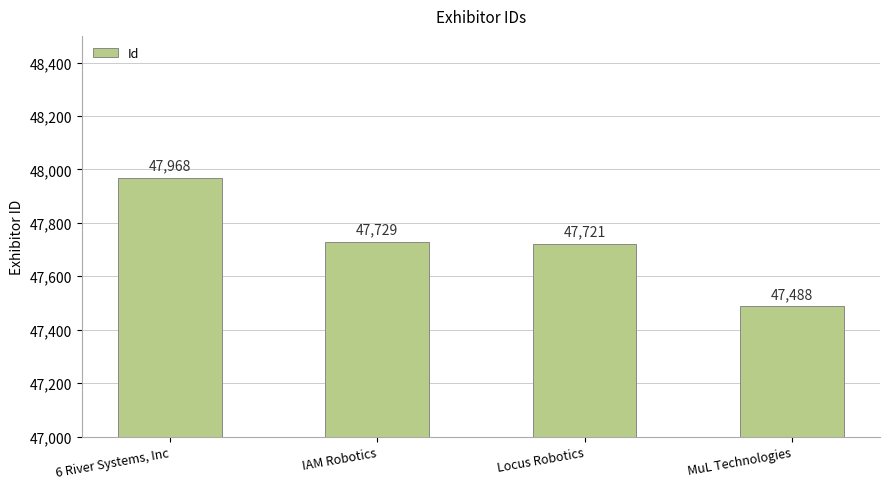

At which category does the chart reach its peak across all series?

6 River Systems, Inc